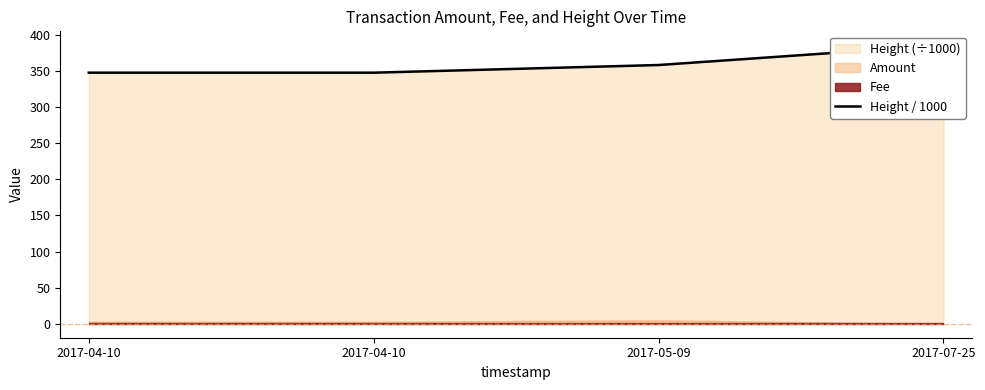

Read the value at 2017-05-09.

358.2